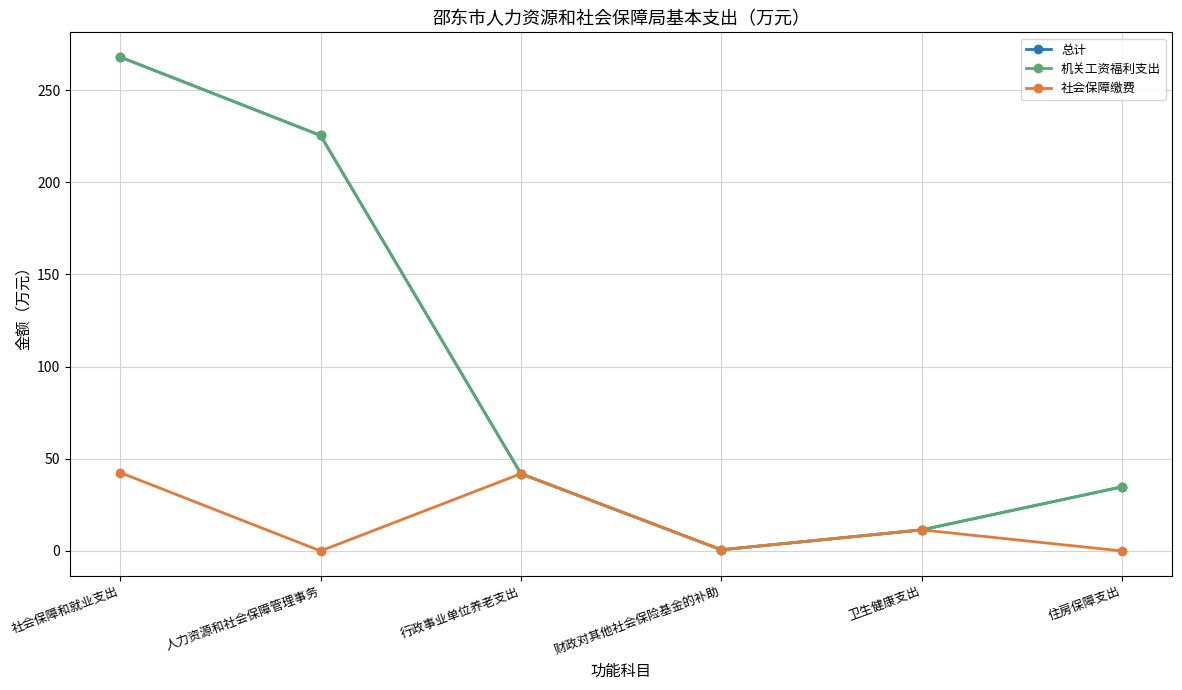

True or false: 机关工资福利支出 and 总计 cross at least once.

False